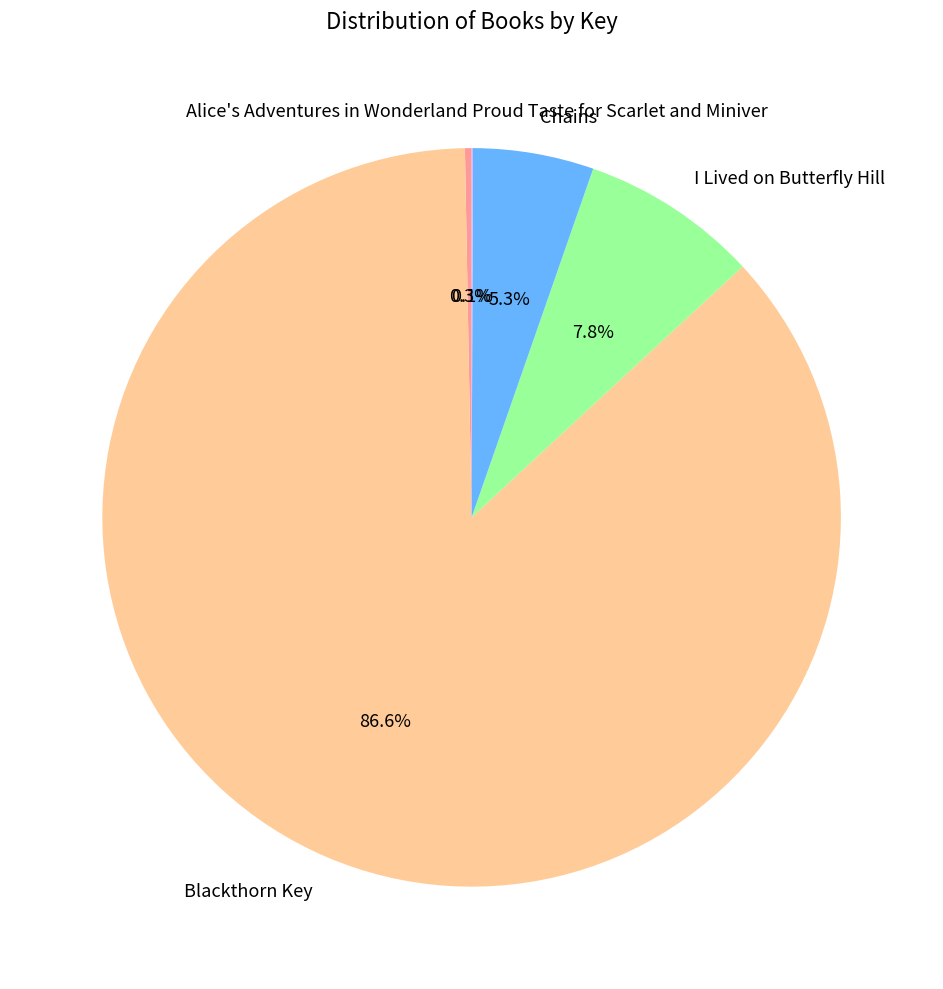

To the nearest percent, what portion does I Lived on Butterfly Hill represent?

8%